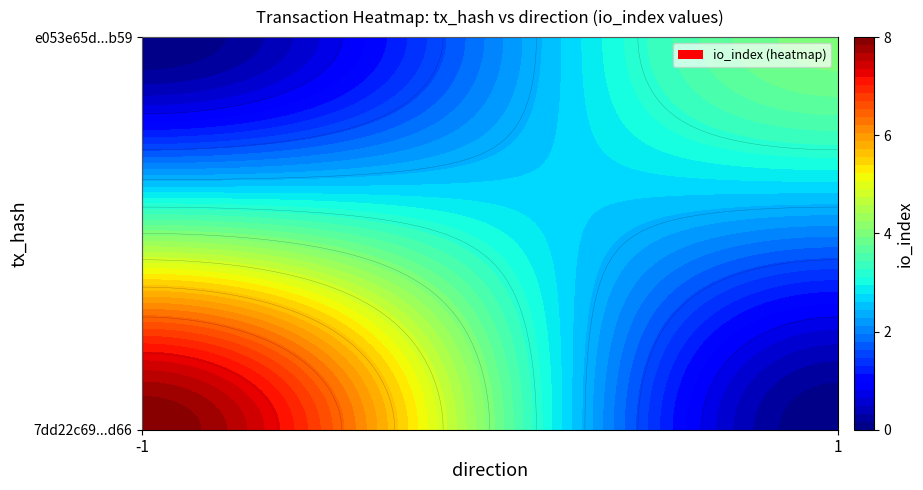

Is the value of e053e65d4c0cbe3cc182e361d7f277c185afb59 at io_index greater than the value of 7dd22c69c565fa6c639c2d9538a39919c085d66 at io_index?

No